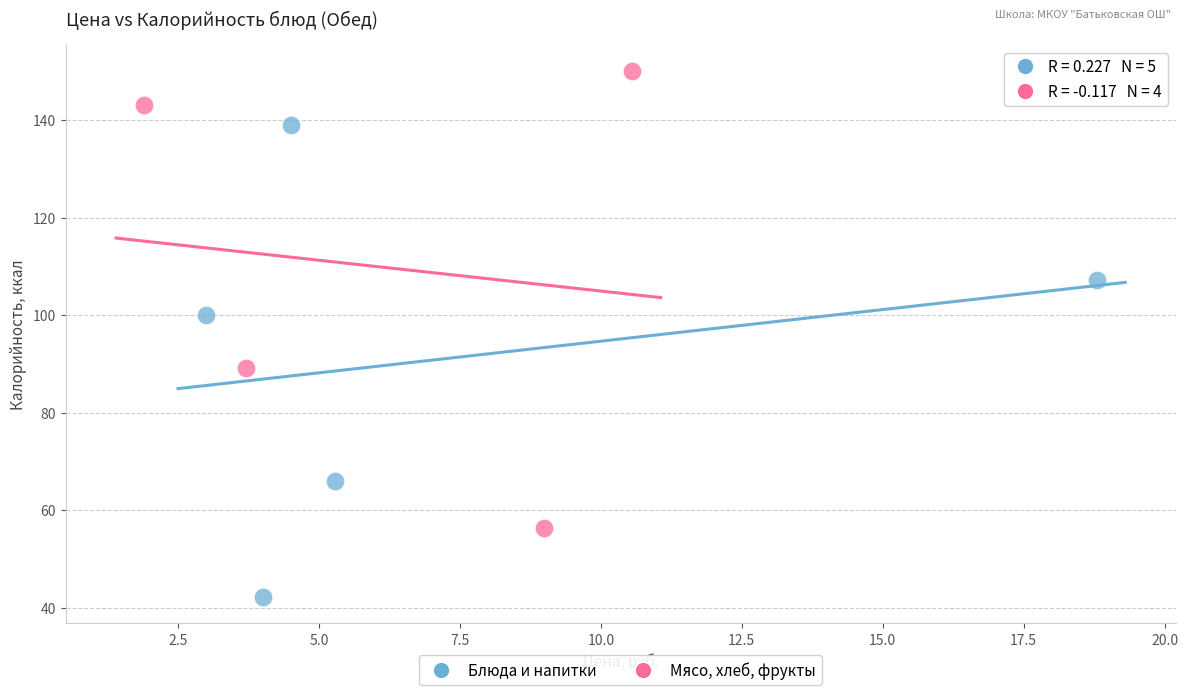

Which series reaches the minimum Y coordinate?

Блюда и напитки